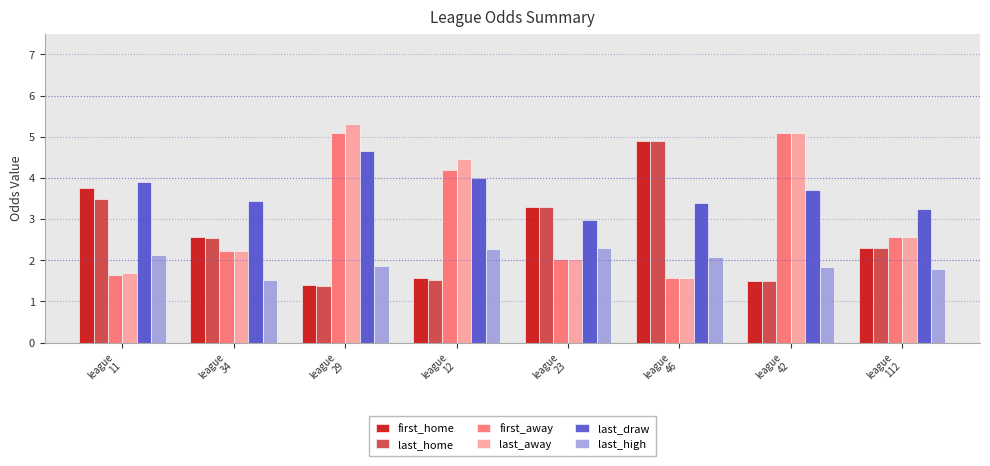

How many bars are there in each group?

6